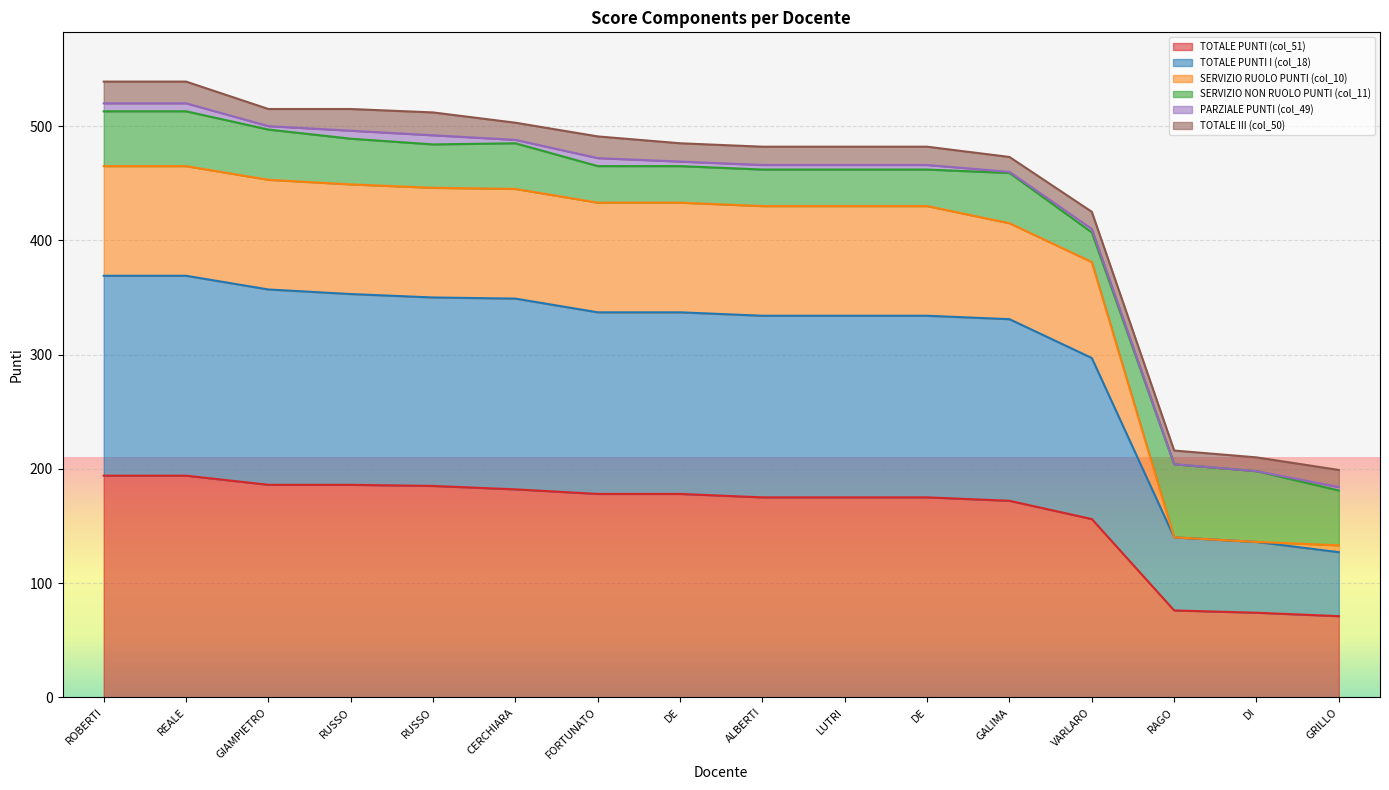

At which category is the sum across all series the highest?

ROBERTI